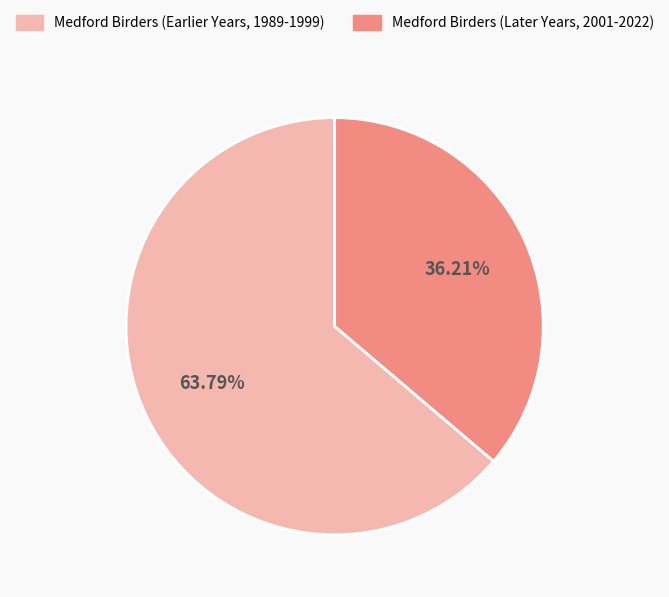

Is there any slice that represents more than half of the pie?

Yes